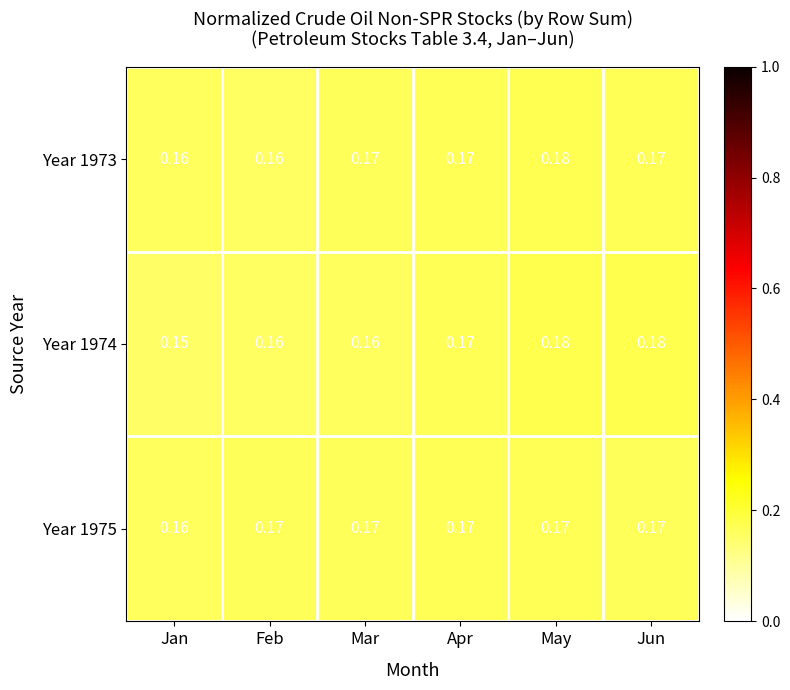

At how many categories does at least one series exceed 0?

6